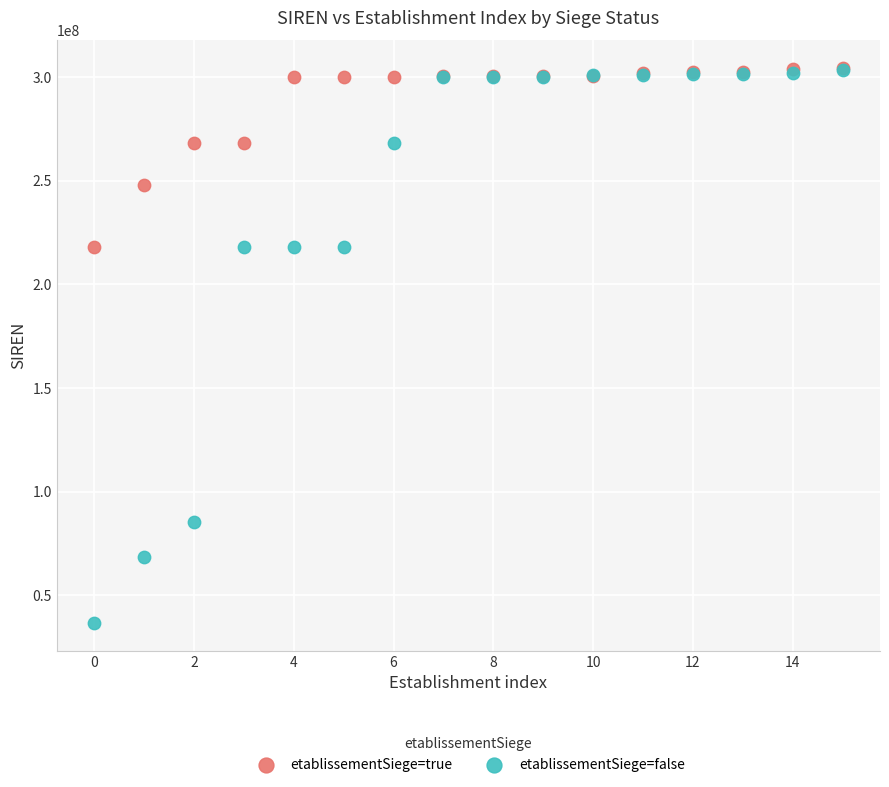

What are all the series names shown in the legend?

etablissementSiege=true, etablissementSiege=false